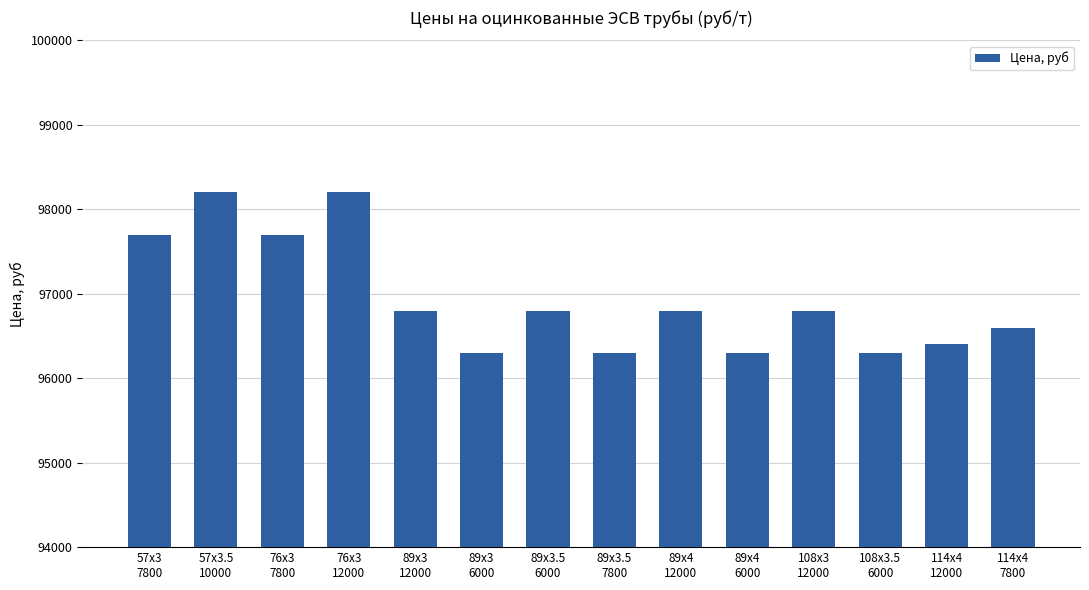

Read the value at 89х3.5
7800, to the nearest 10.

96300